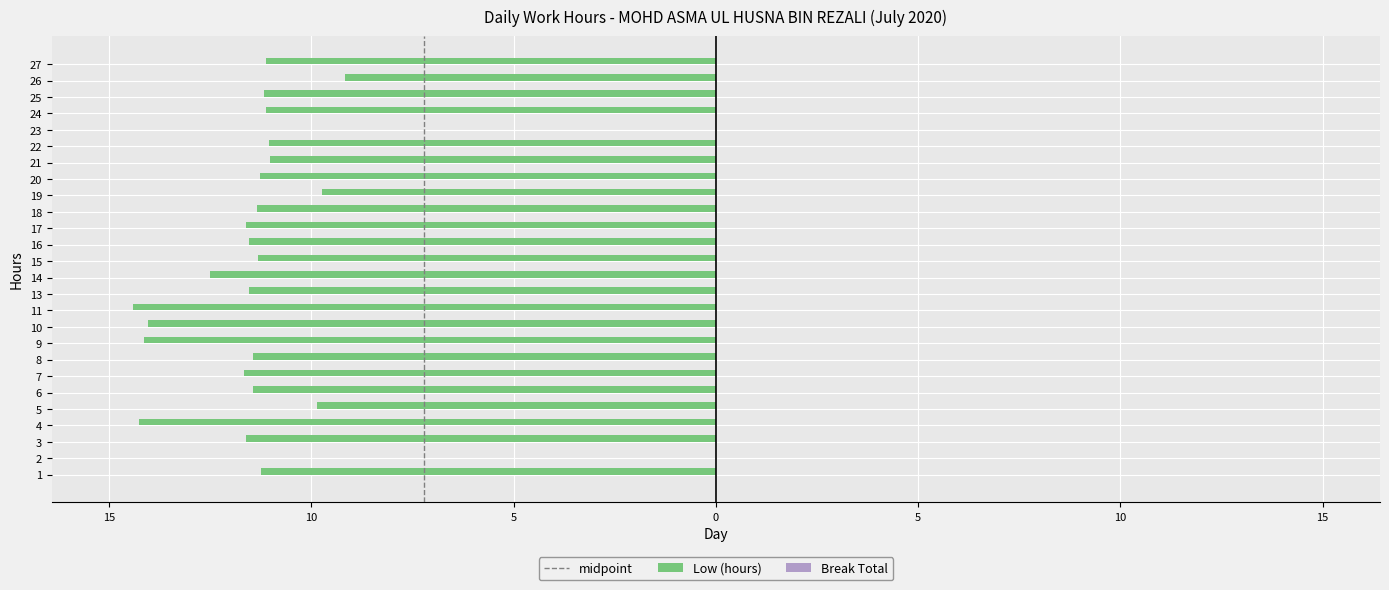

Which has a higher value, 2 or 25?

2